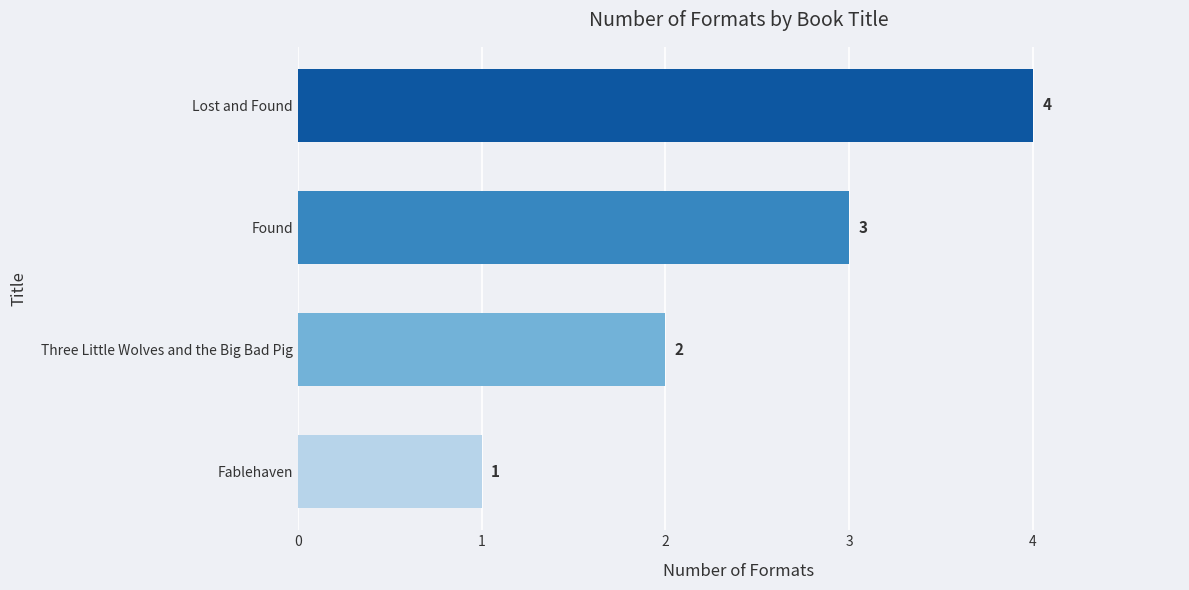

What is the ratio of the value at Lost and Found to the value at Fablehaven?

4.0